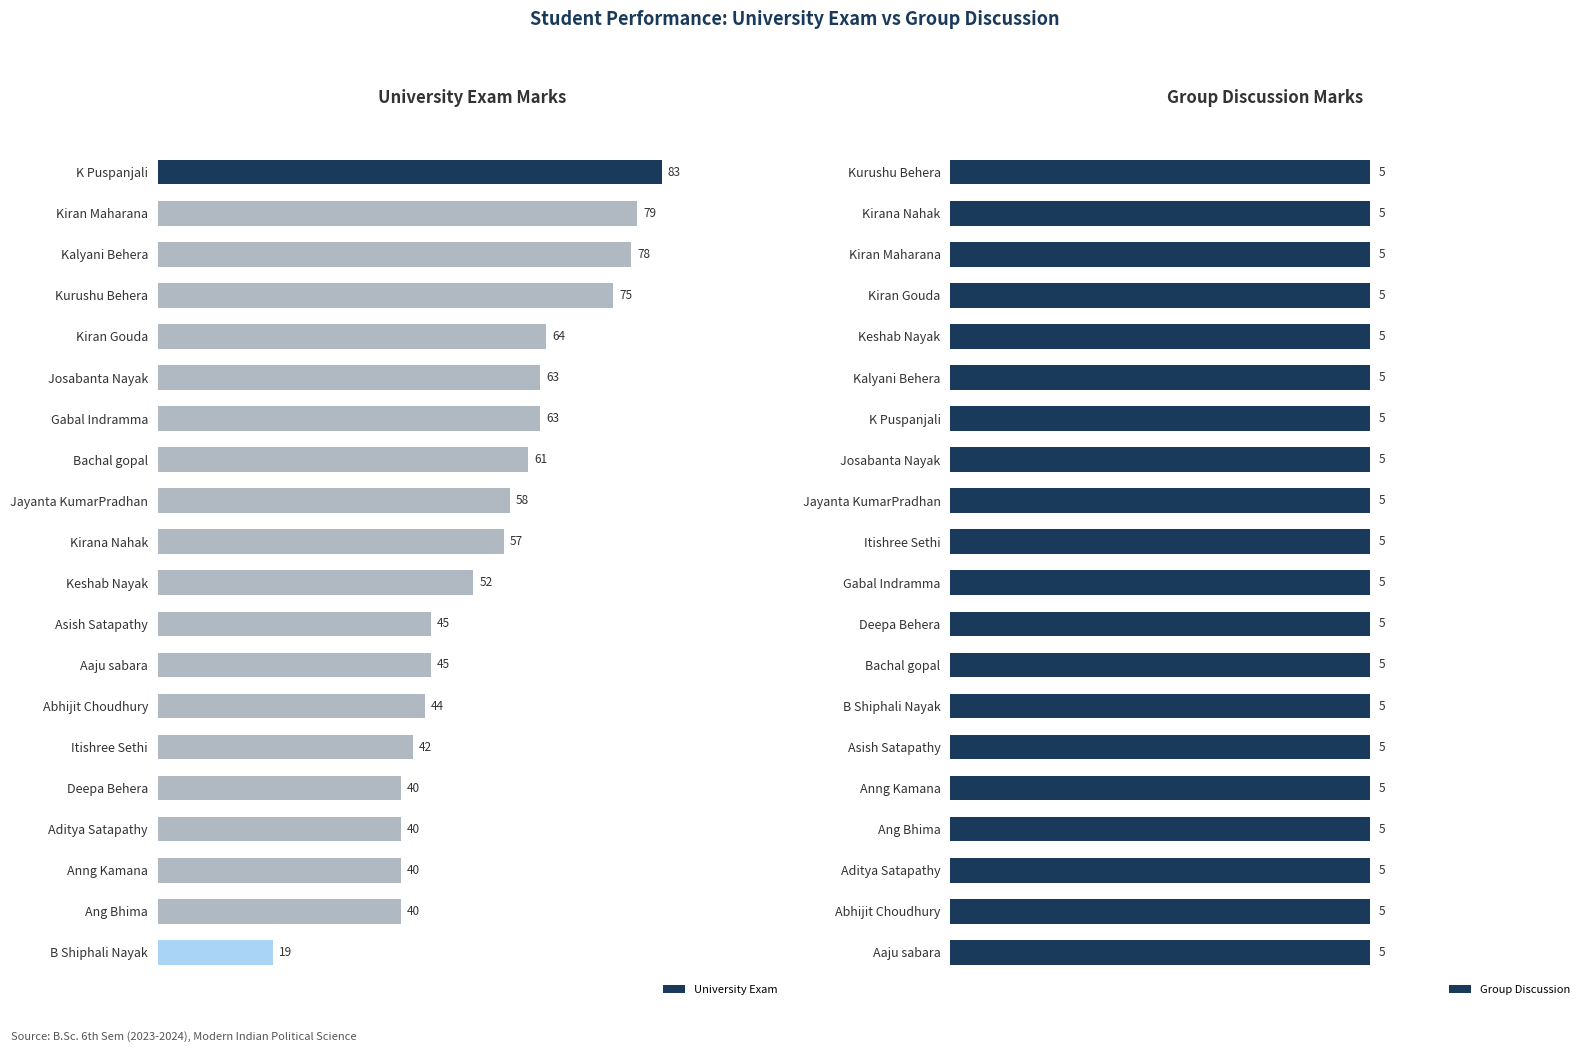

What is the difference between the second highest and minimum values in the University Exam series?

60.0